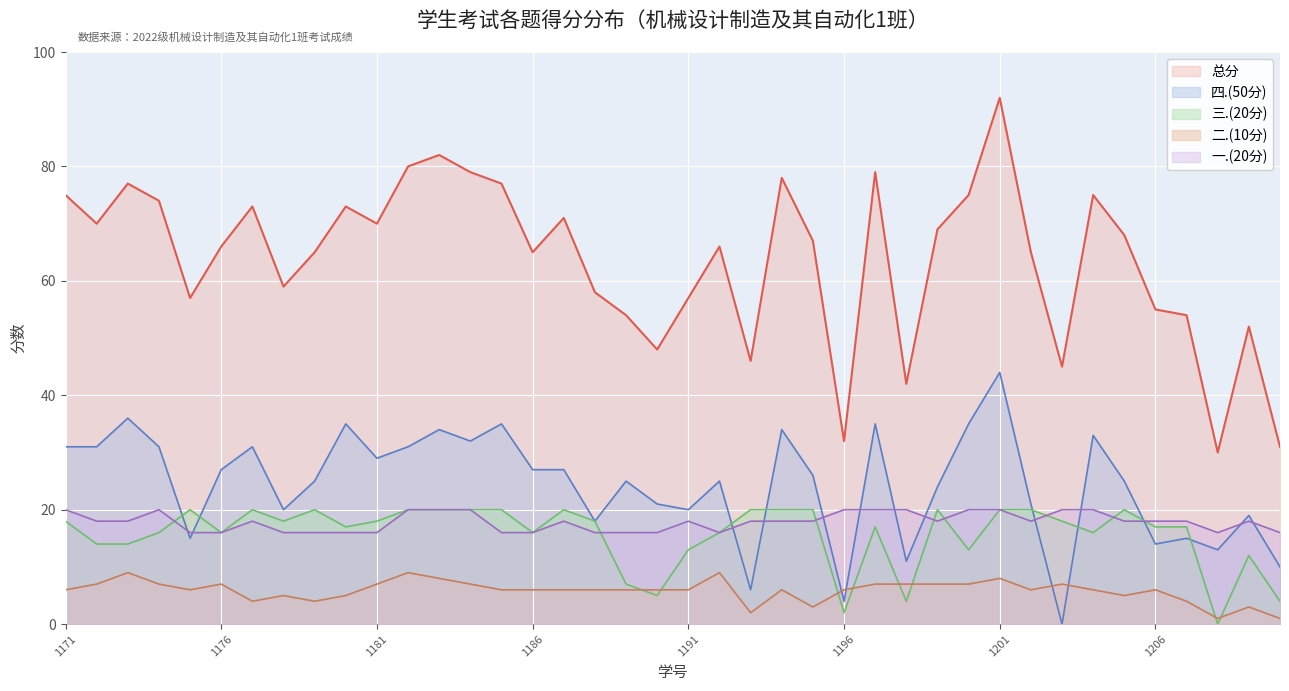

How many interior local valleys does the 一.(20分) series have?

4